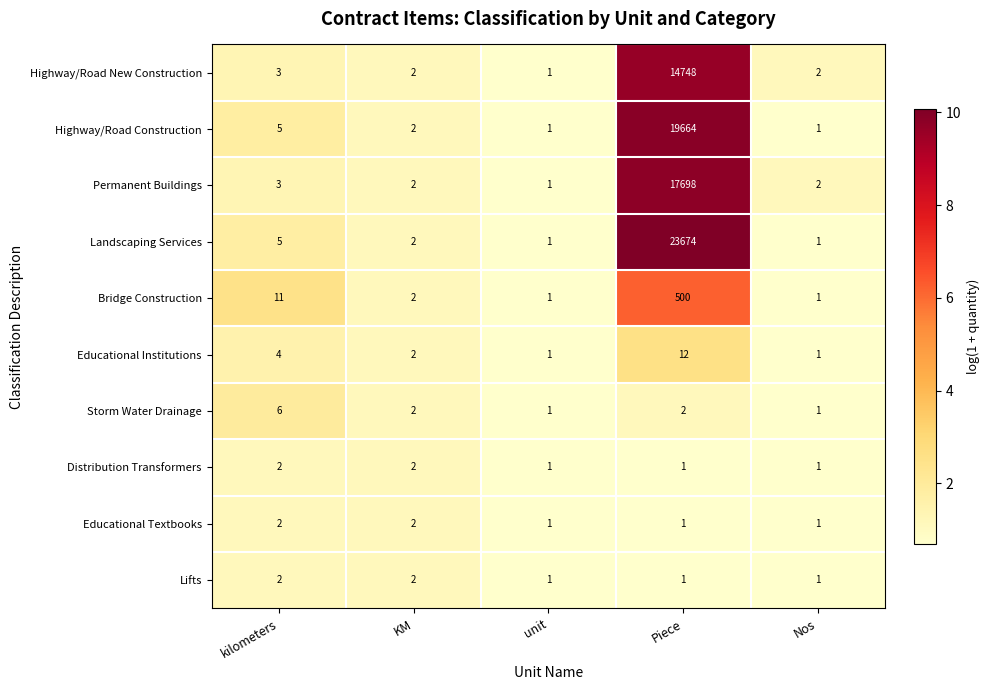

True or false: Highway/Road New Construction has a value of 14748 at Piece.

True